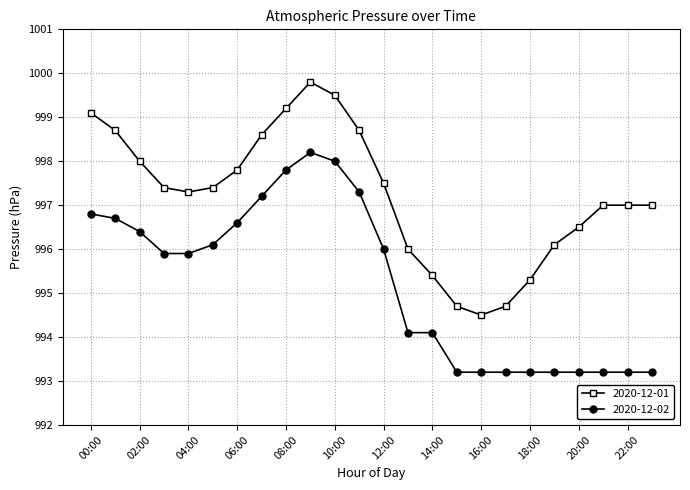

Which series has the widest spread of values?

2020-12-01